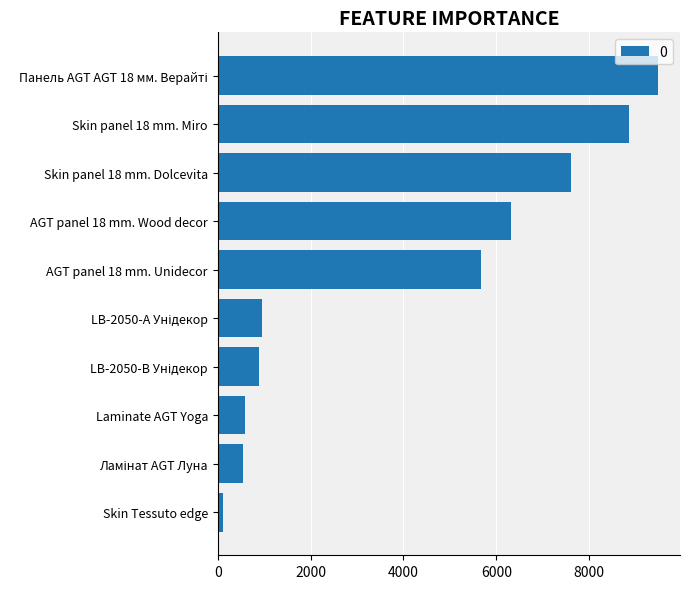

At which label is the value closest to 4797?

AGT panel 18 mm. Unidecor